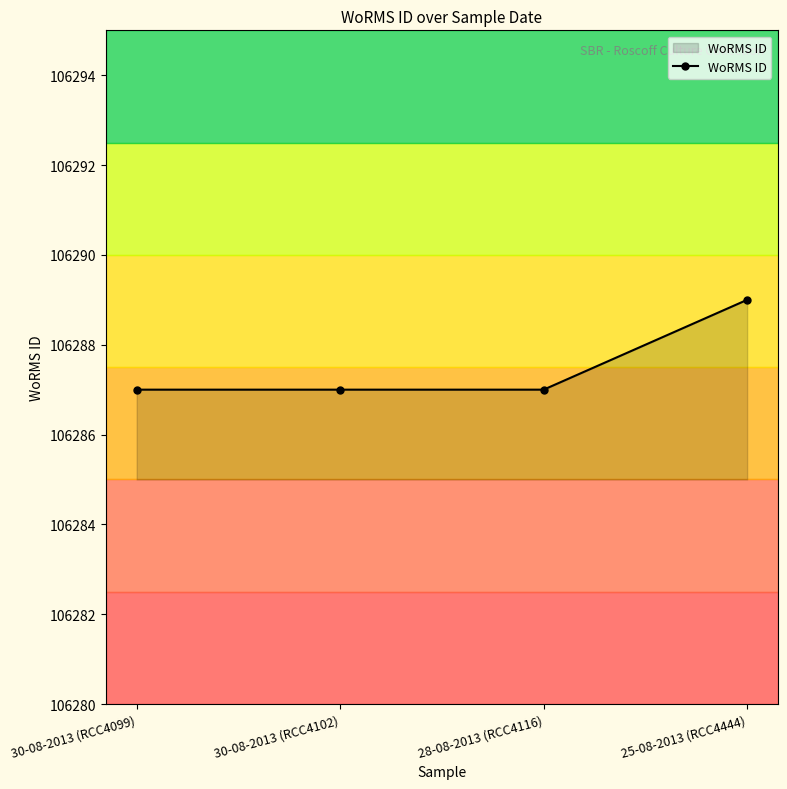

What is the average value?

106288